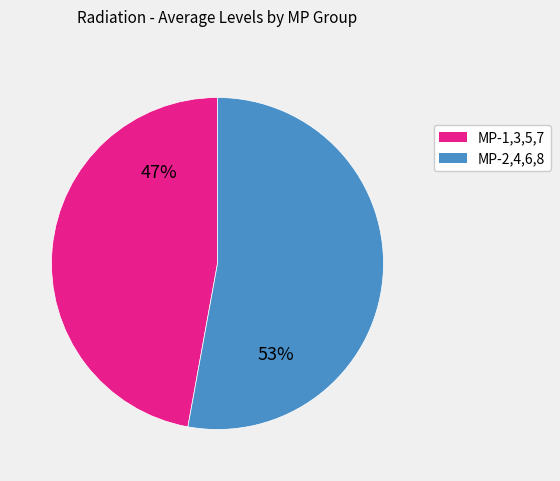

Between MP-2,4,6,8 and MP-1,3,5,7, which is larger?

MP-2,4,6,8